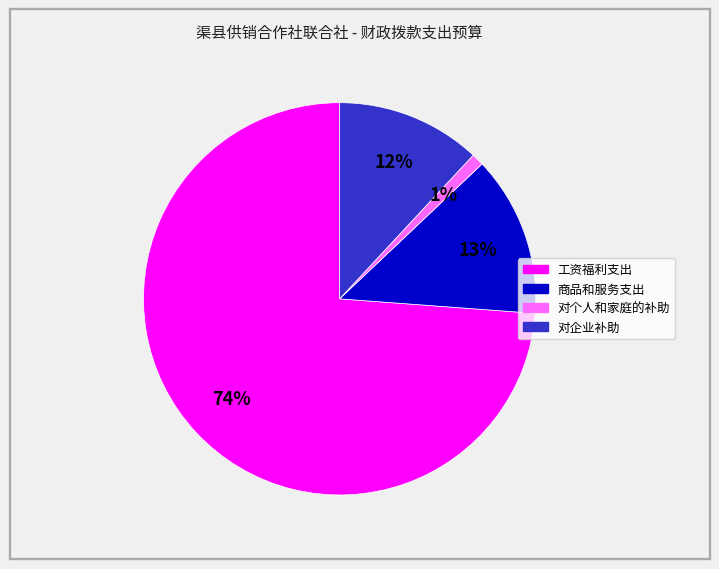

Rank the categories by value from highest to lowest.

工资福利支出, 商品和服务支出, 对企业补助, 对个人和家庭的补助